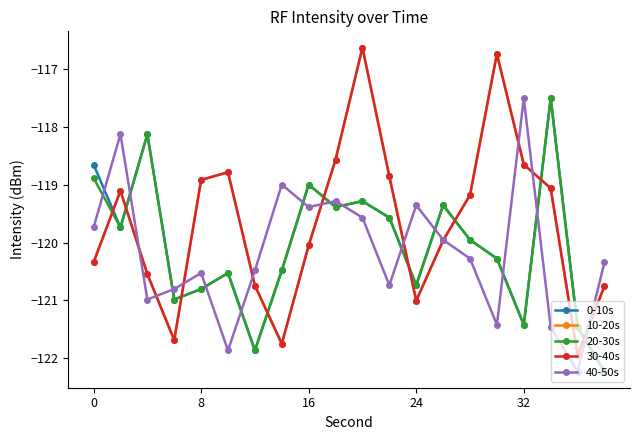

Is this an area chart (filled region under the line)?

No